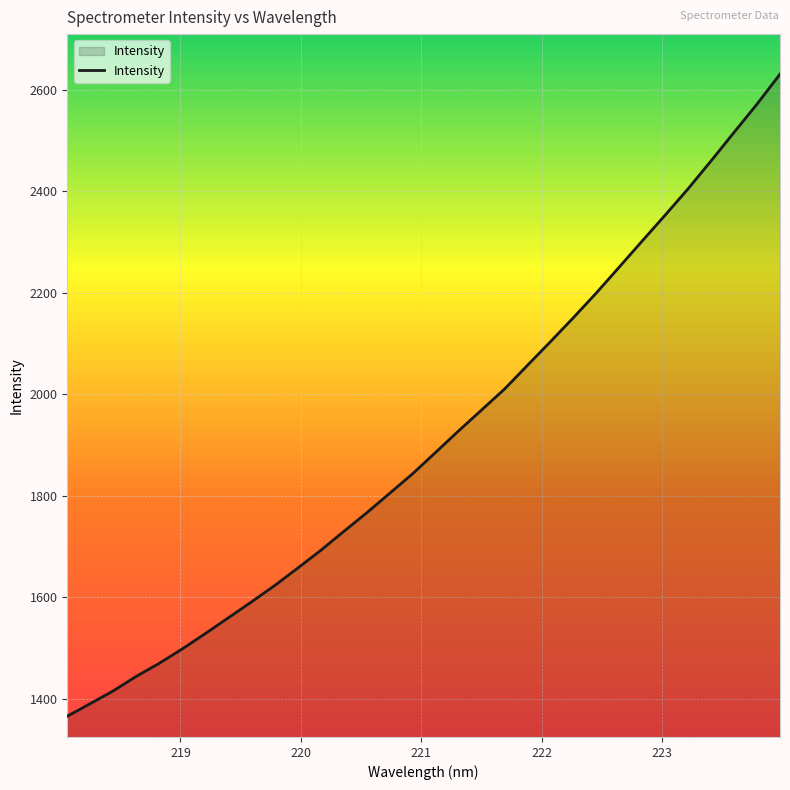

How many lines are shown in the chart?

1